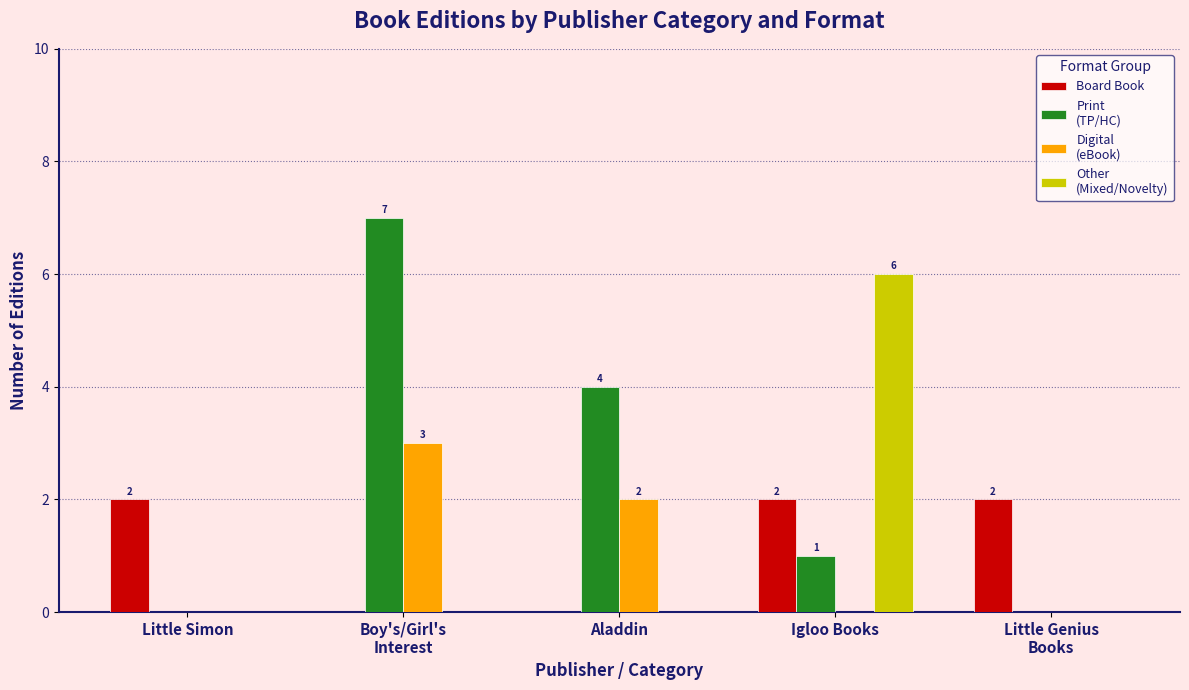

How many data points does each series have?

5